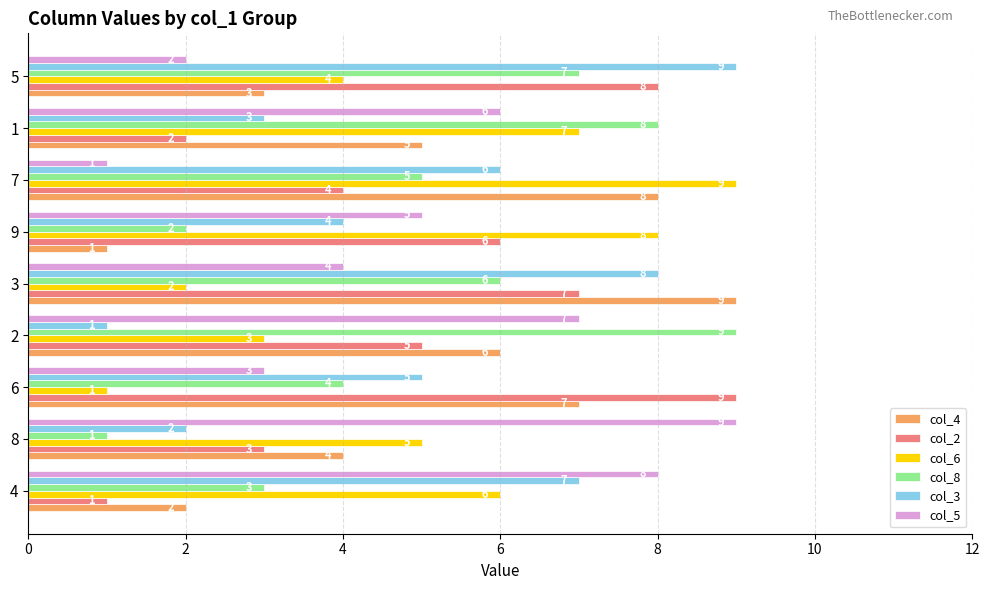

Is the value of col_3 at 2 greater than the value of col_6 at 7?

No